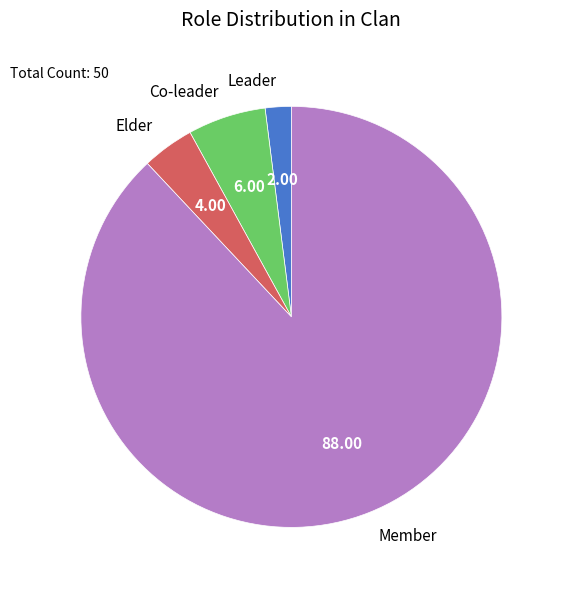

Between Leader and Elder, which is larger?

Elder